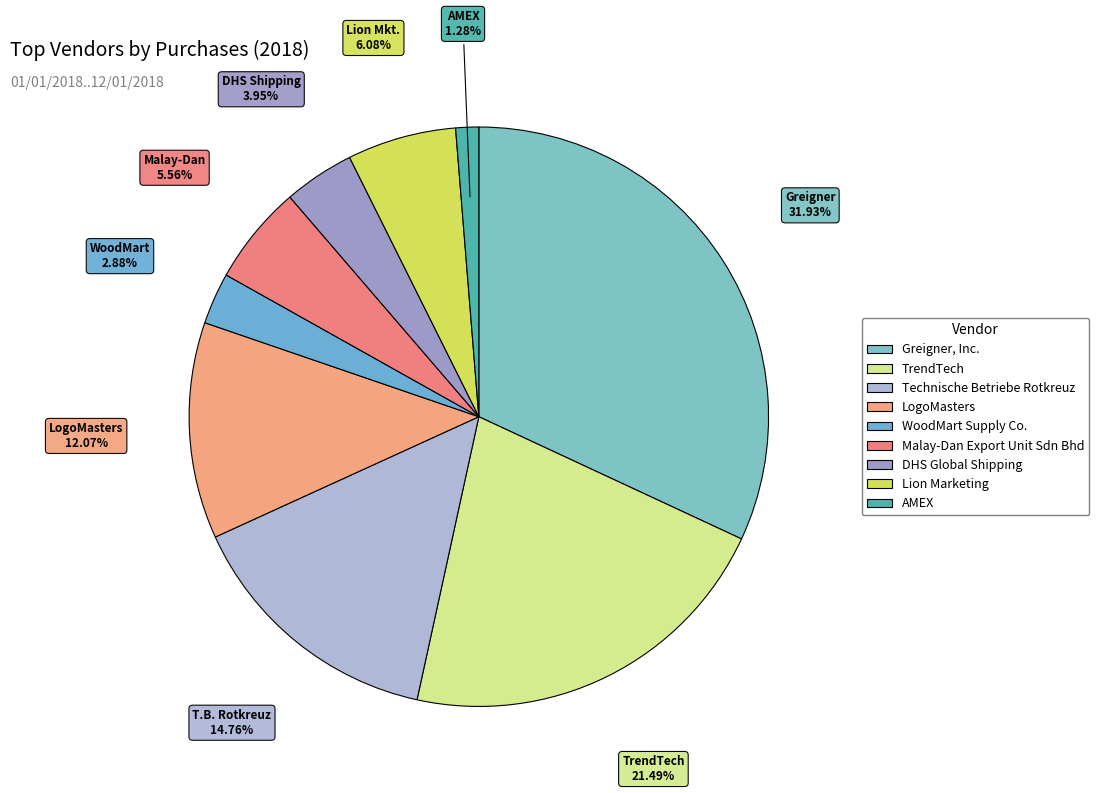

Approximately how many times larger is the value at TrendTech compared to Malay-Dan Export Unit Sdn Bhd?

3.9